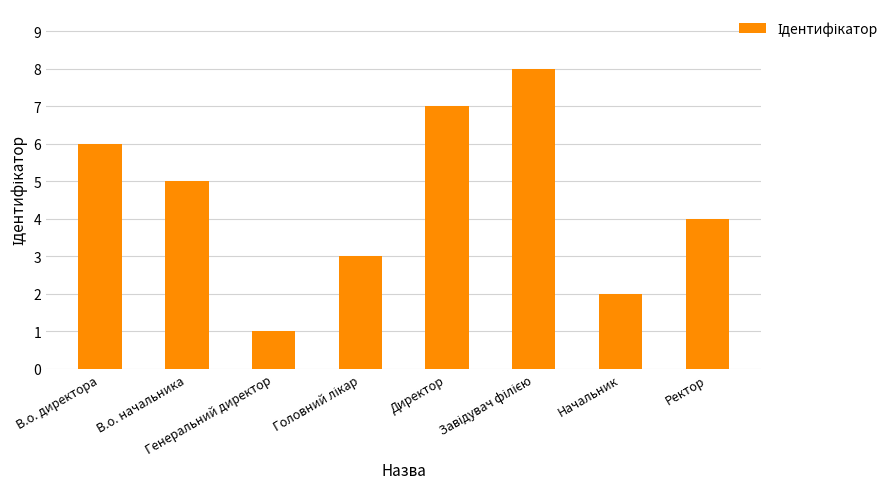

Count the number of data series in this chart.

1